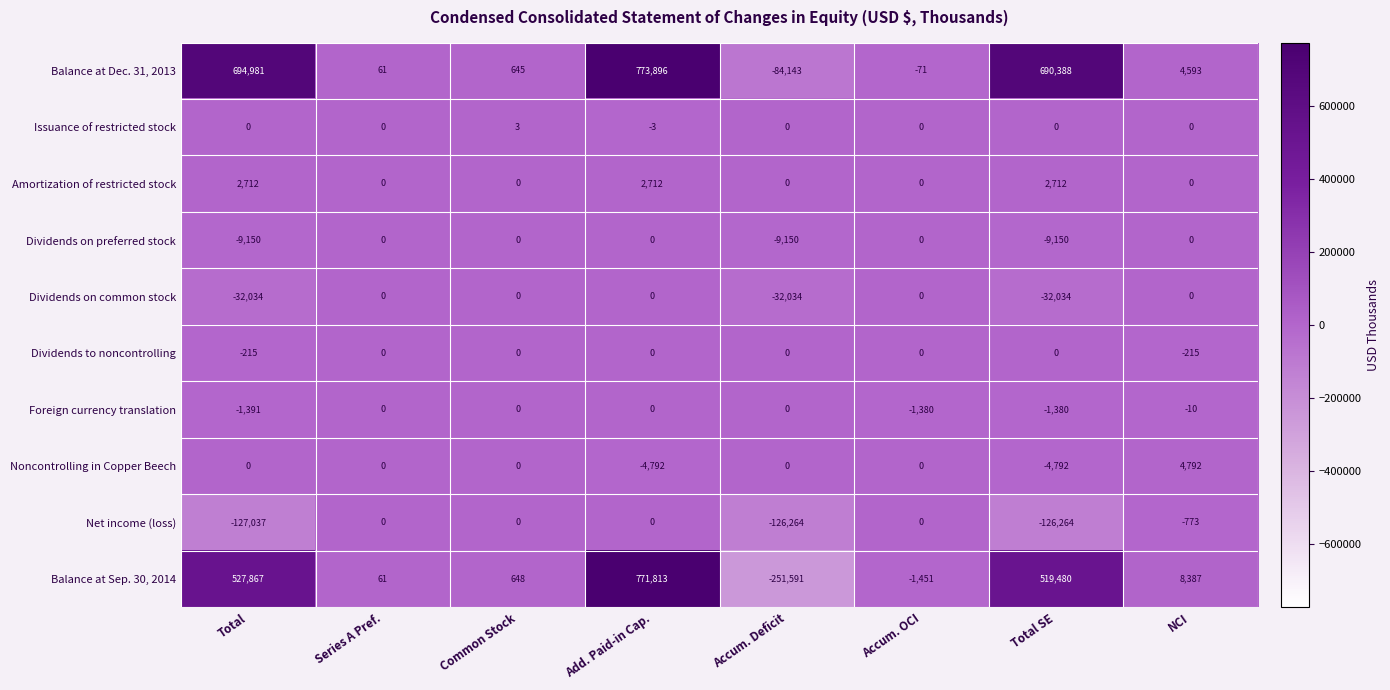

Which series has the widest spread of values?

Balance at Sep. 30, 2014